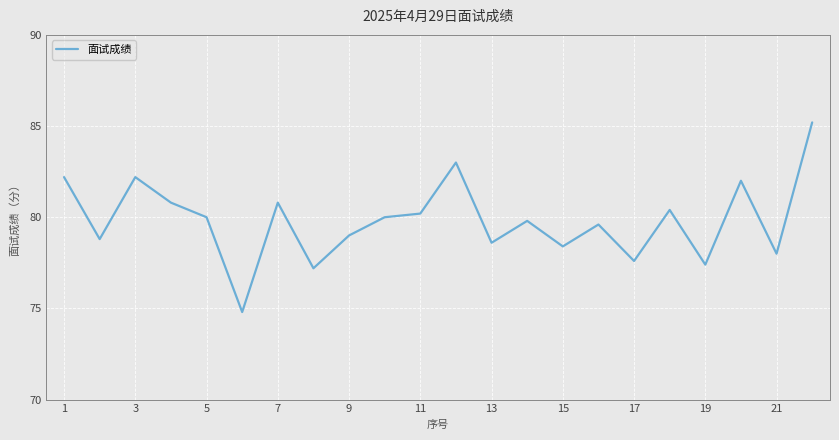

What is the difference between the maximum and minimum values?

10.4